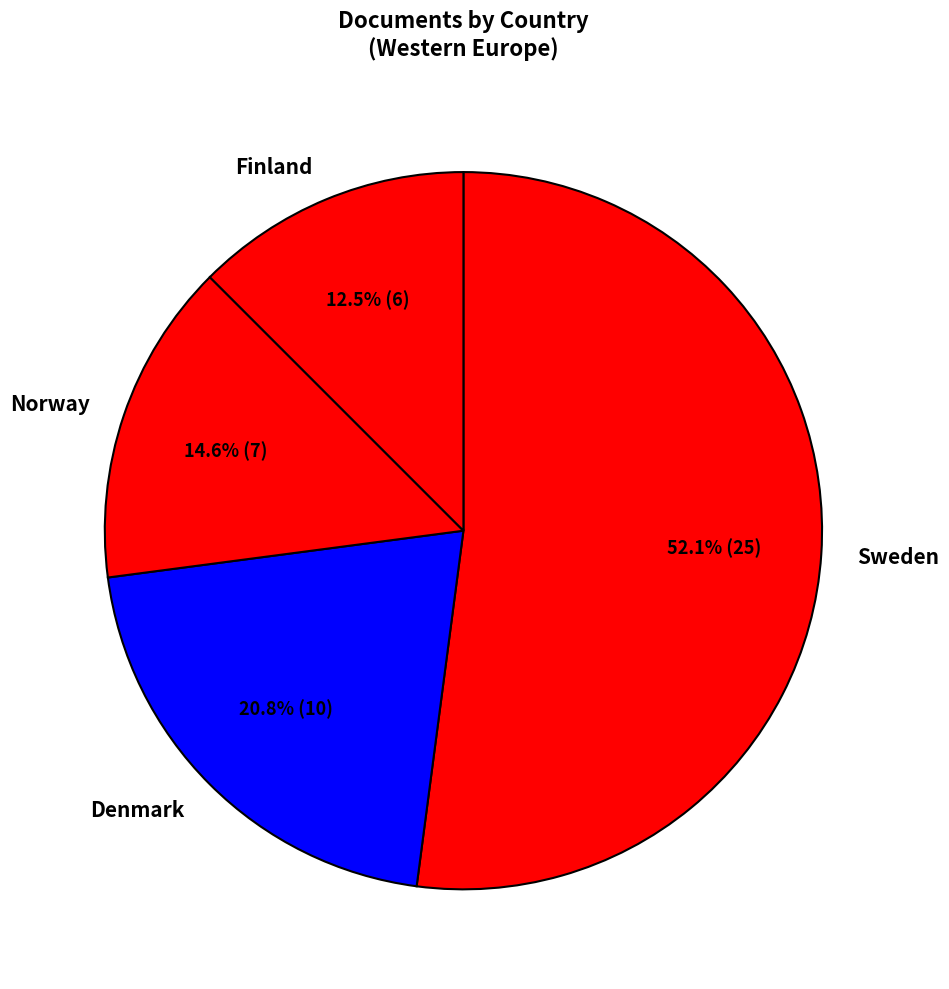

To the nearest percent, what percentage of the pie is Sweden?

52%